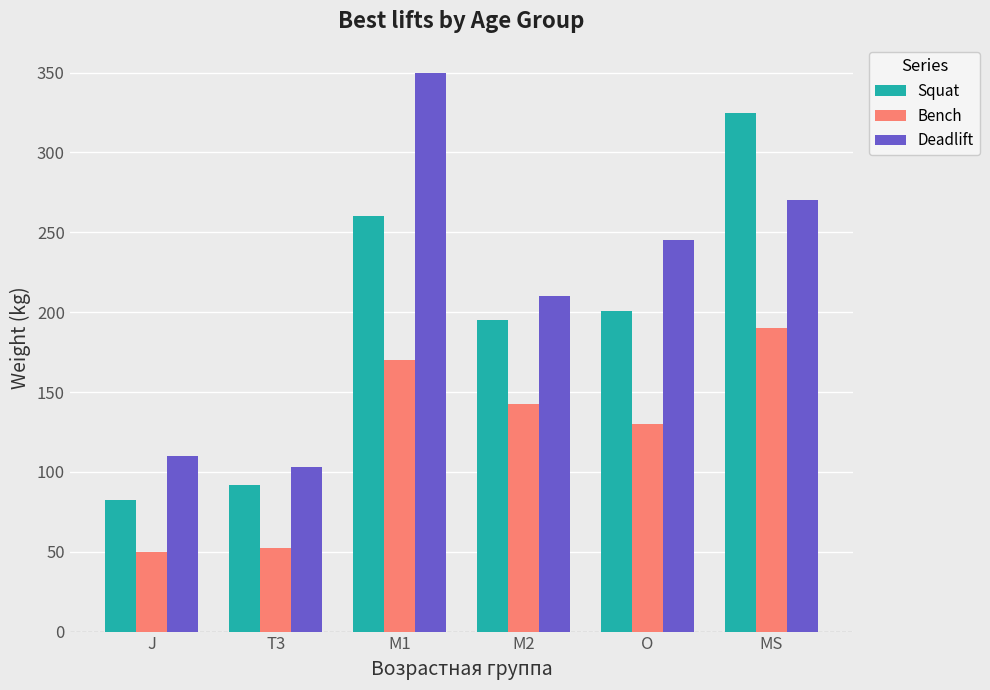

At which label does Deadlift first exceed 245?

M1